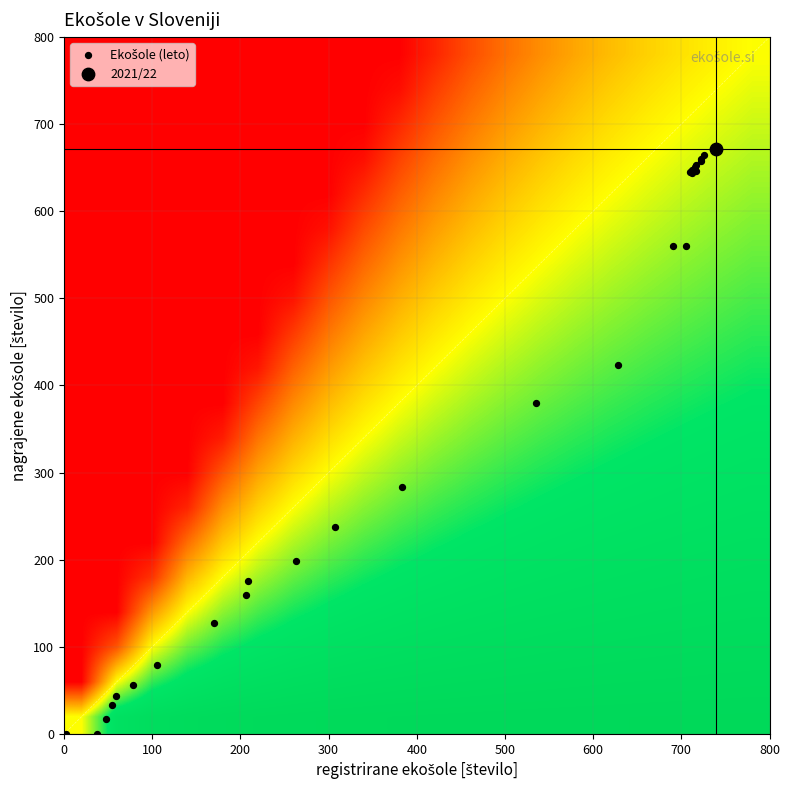

Which series changed the most between 13 and 16?

nagrajene